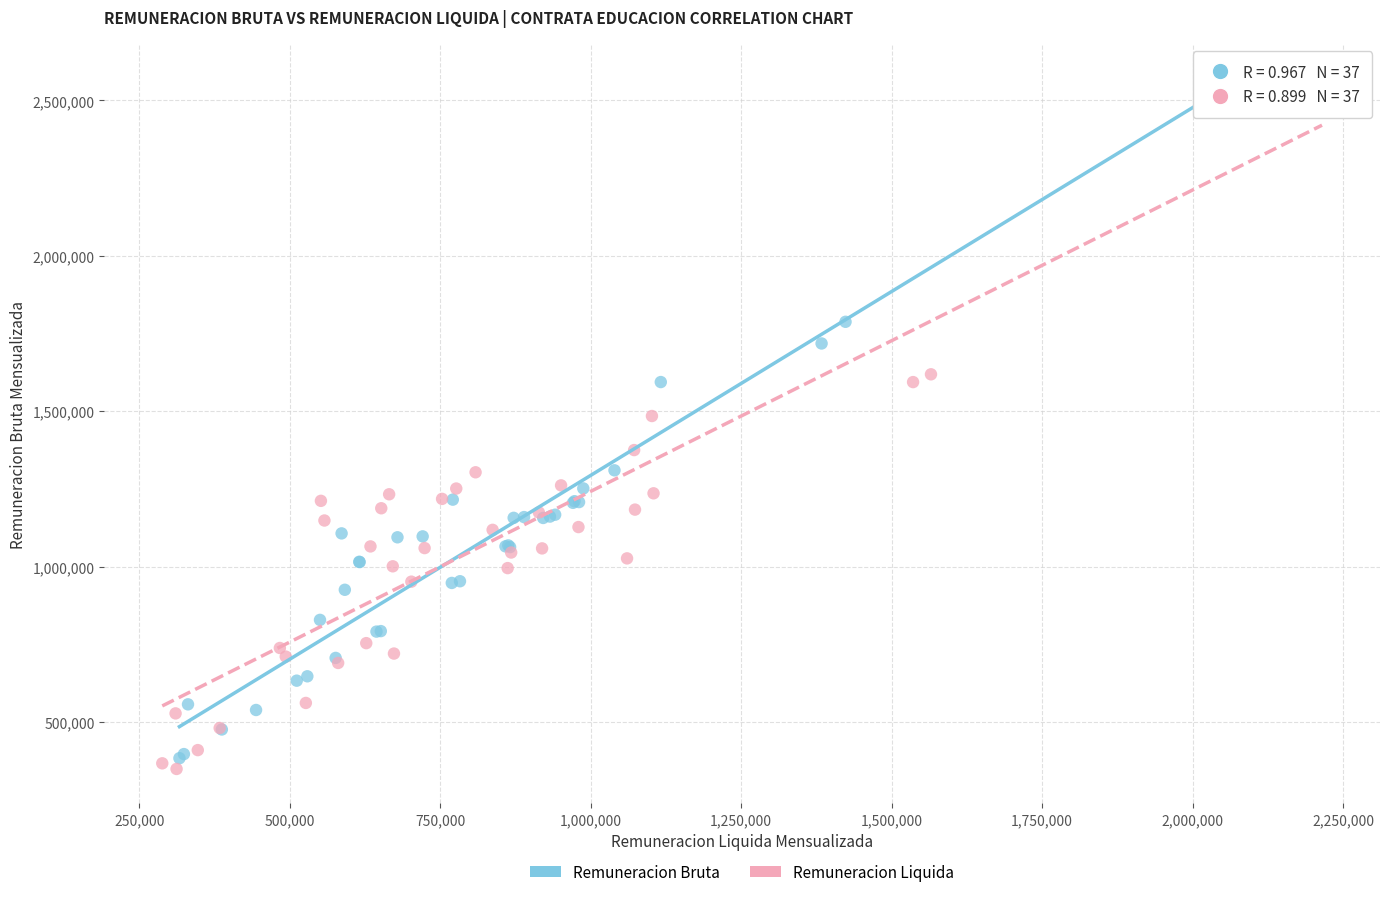

What are all the series names shown in the legend?

Remuneracion Bruta, Remuneracion Liquida